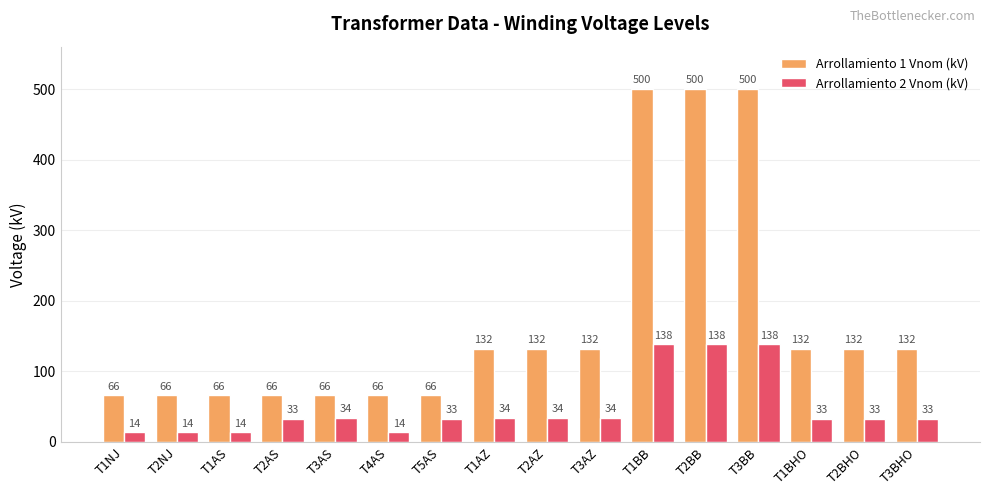

Rank the series by their average value, from highest to lowest.

Arrollamiento 1 Vnom (kV), Arrollamiento 2 Vnom (kV)